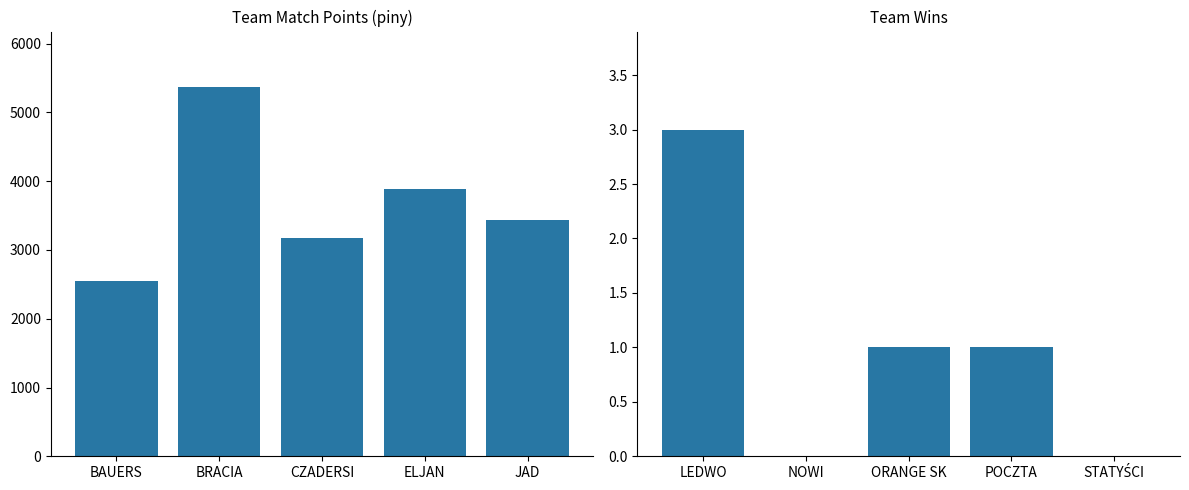

Rank the series by their average value, from lowest to highest.

wygrane mecze, piny